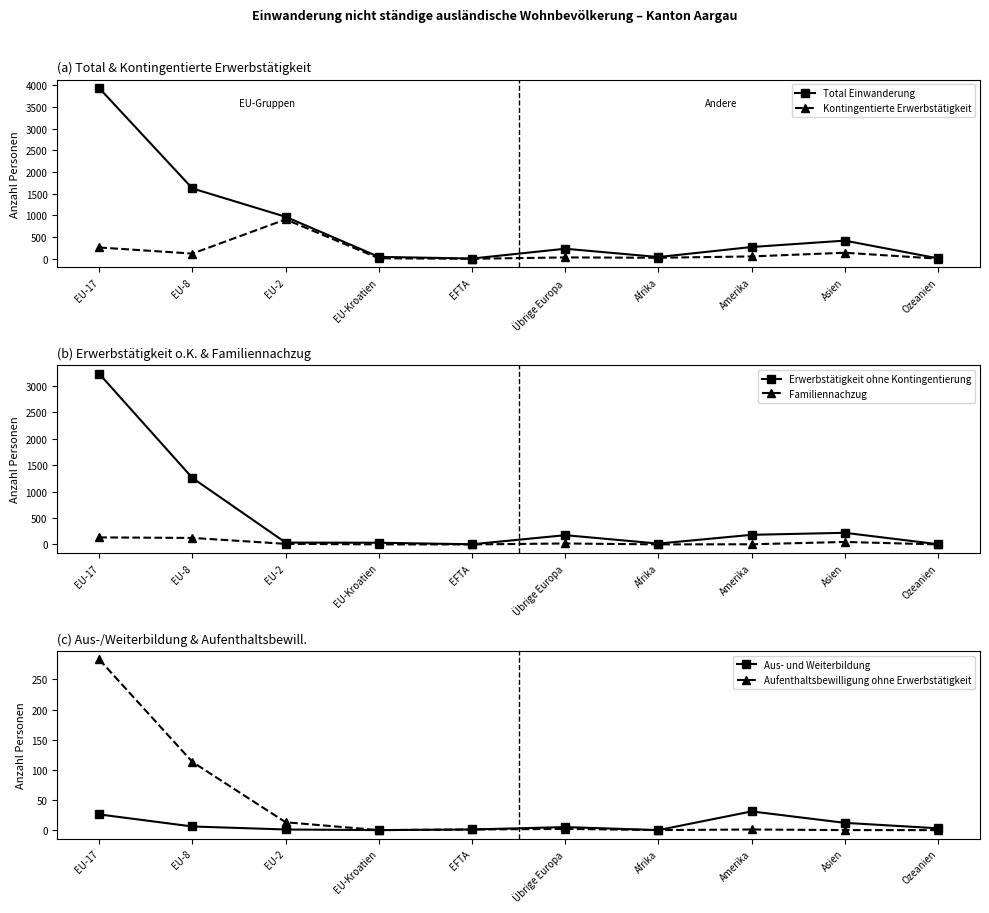

What is the value of the Total Einwanderung point at the 3rd from the left?

967